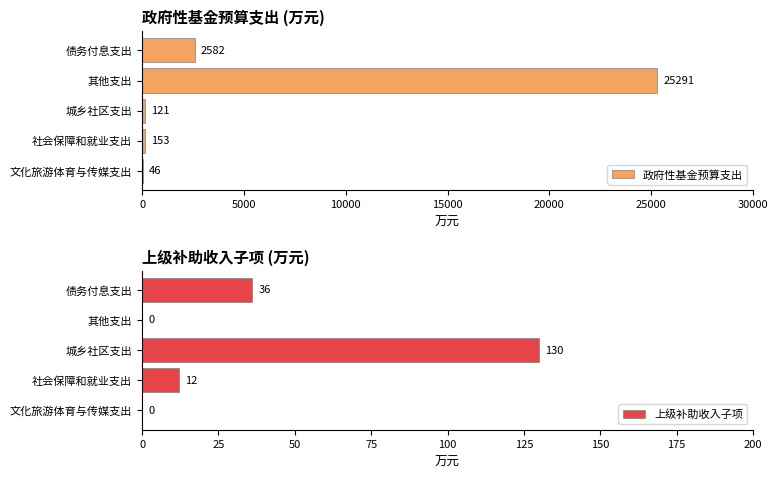

The 政府性基金预算支出 series shows 1298 at 债务付息支出. True or false?

False